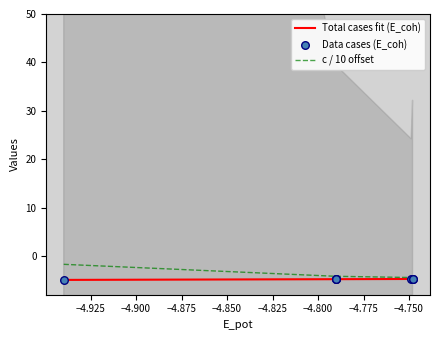

Is the value of Total cases fit (E_coh) at −4.850 greater than the value of Data cases (E_coh) at −4.875?

Yes